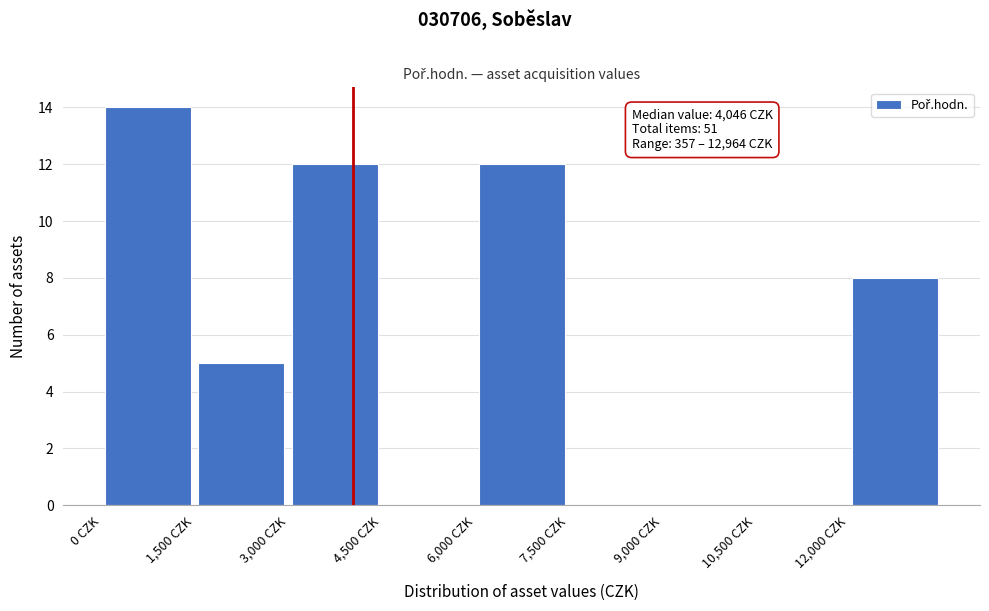

Over which range of the x-axis is the bar tallest?

0 to 1500